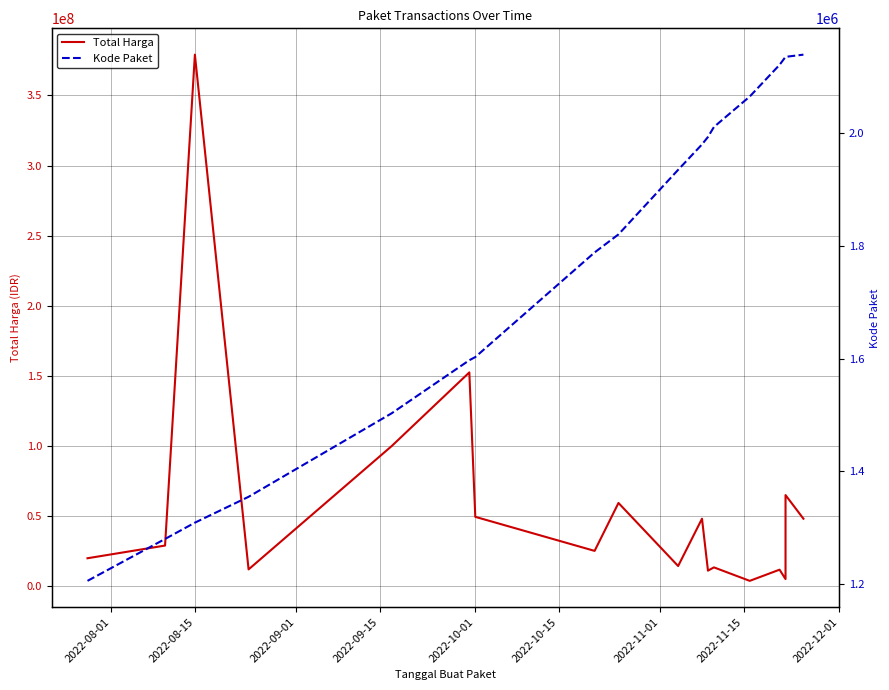

True or false: Total Harga has a value of 42413769 at 2022-08-15.

False